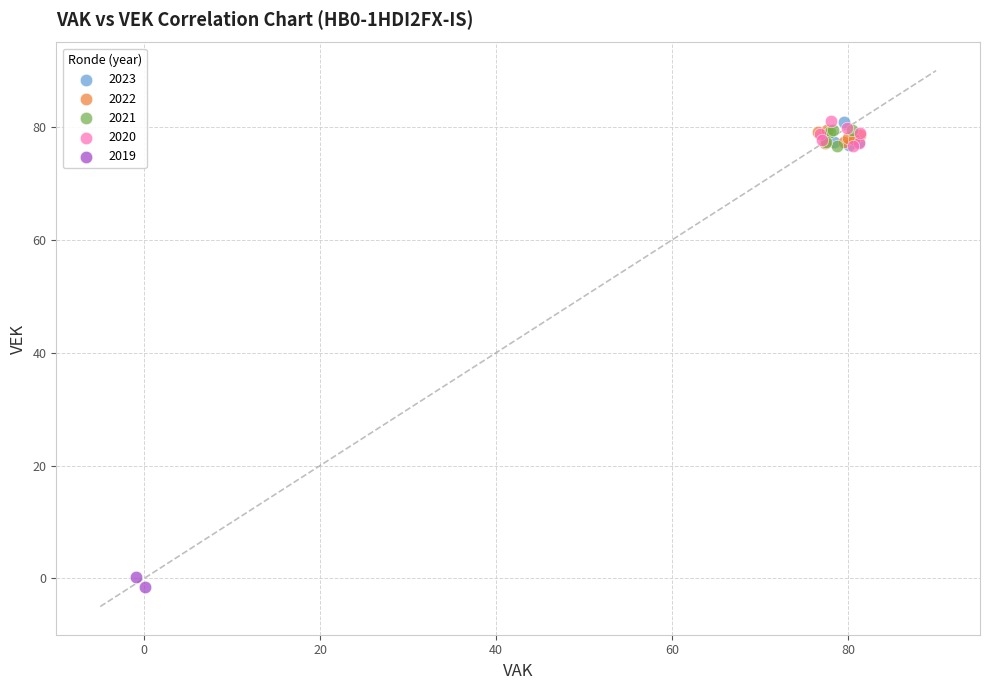

What are all the series names shown in the legend?

2023, 2022, 2021, 2020, 2019